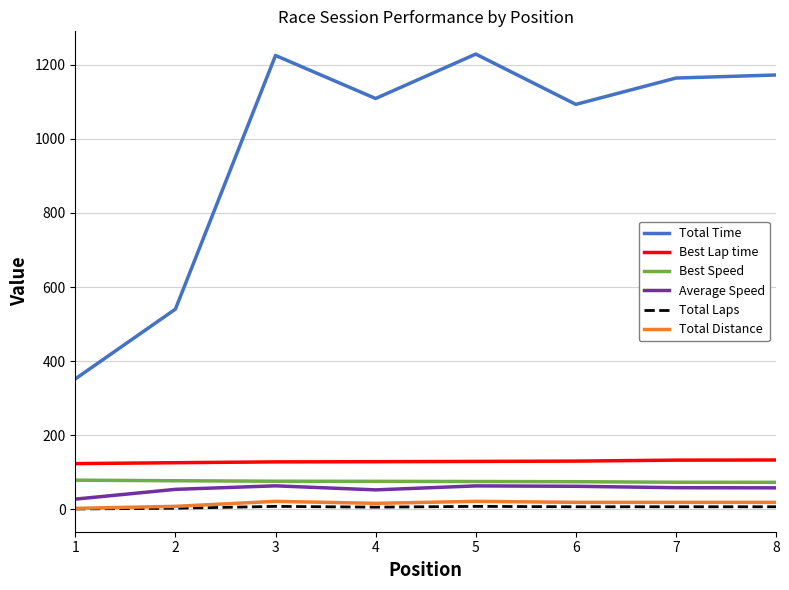

Which series has the largest total across all categories?

Total Time